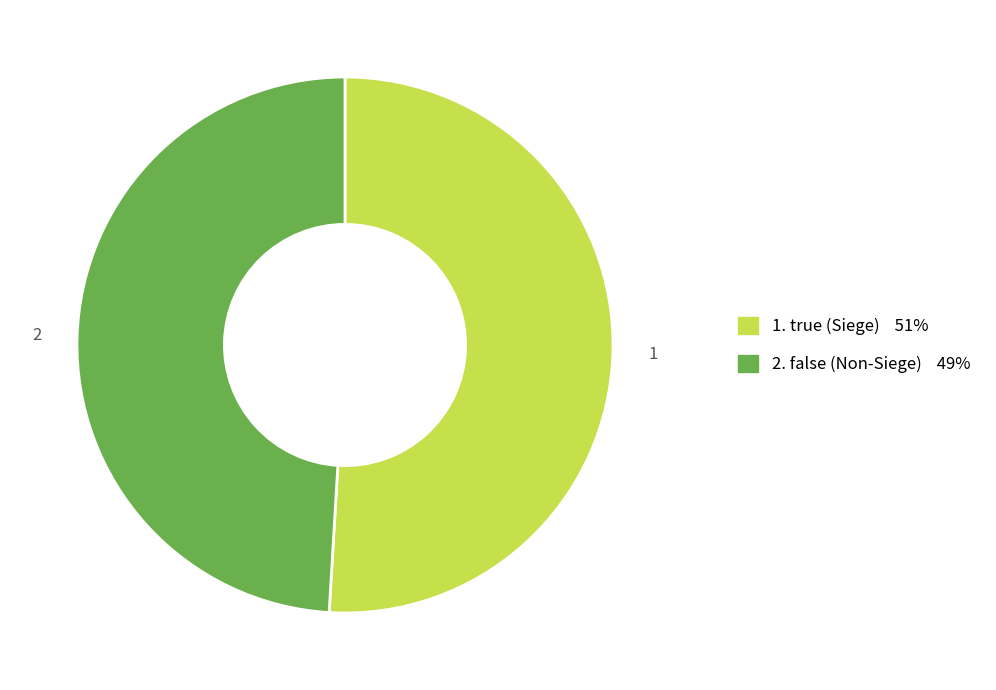

Does any single category account for the majority?

Yes